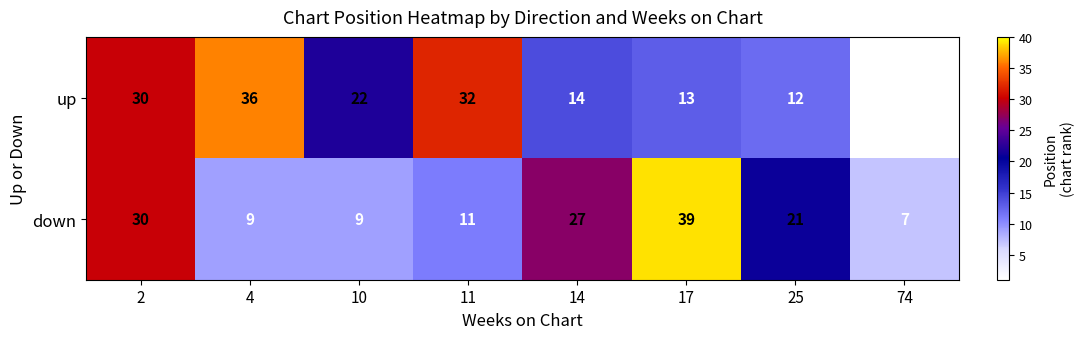

Which series has the largest range (max minus min)?

up